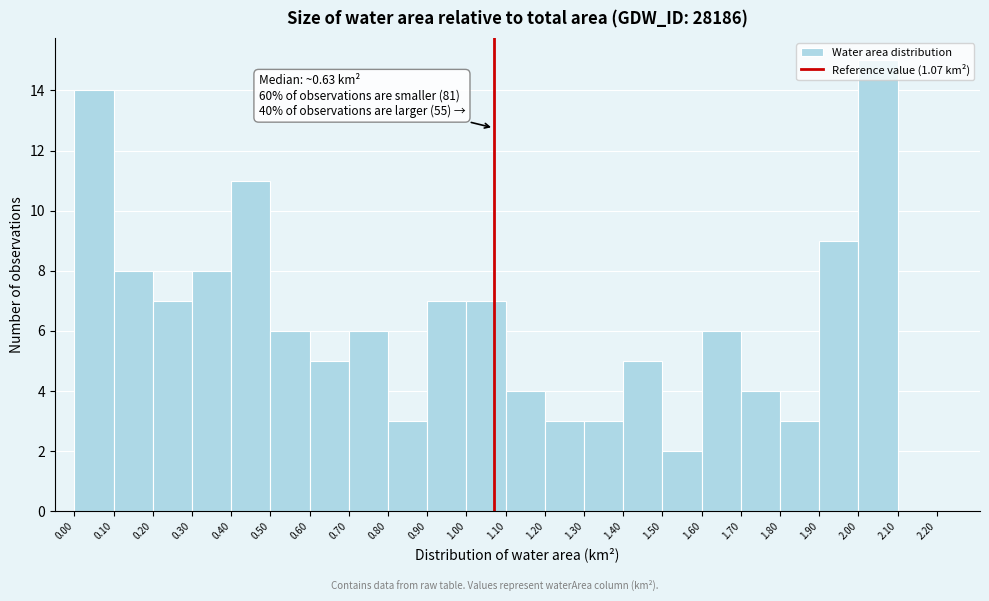

Which range on the x-axis has the tallest bar?

2.00 to 2.10